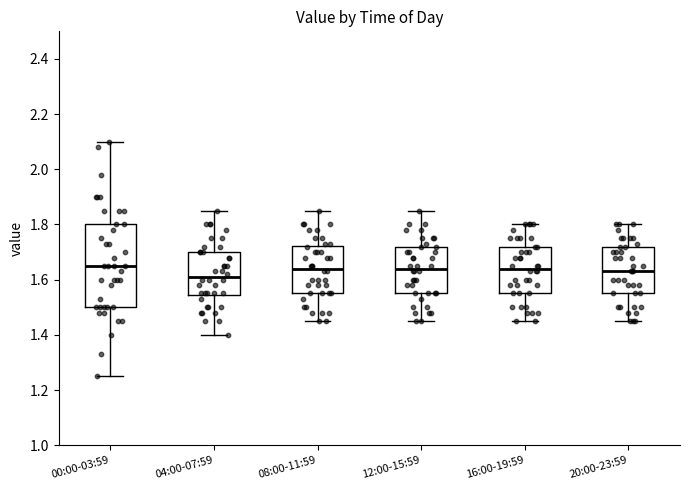

Which box is the tallest, from its lower edge to its upper edge?

00:00-03:59